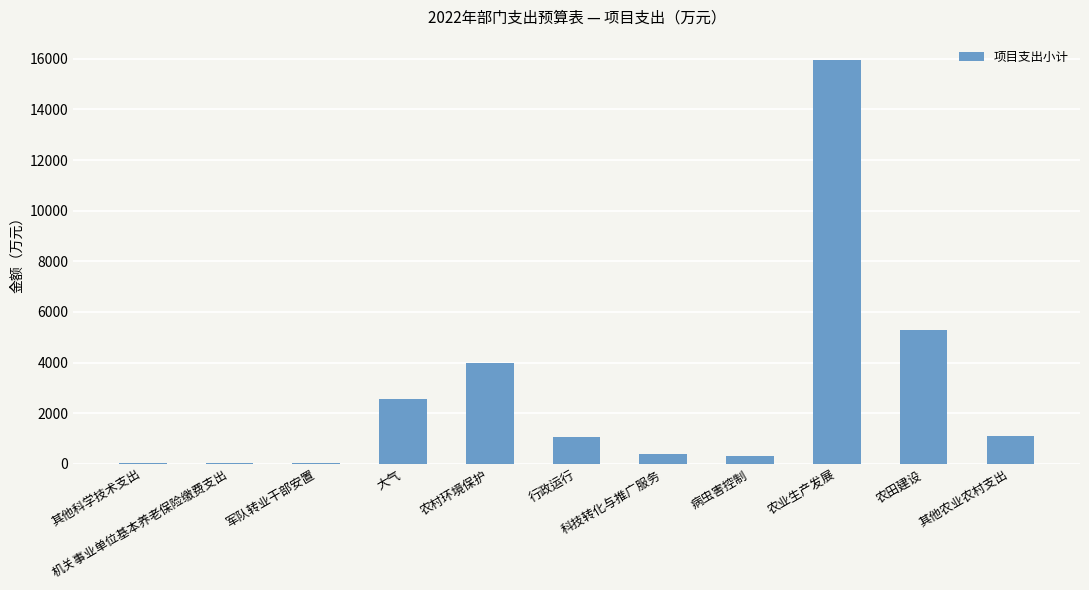

Between 其他科学技术支出 and 病虫害控制, which is larger?

病虫害控制